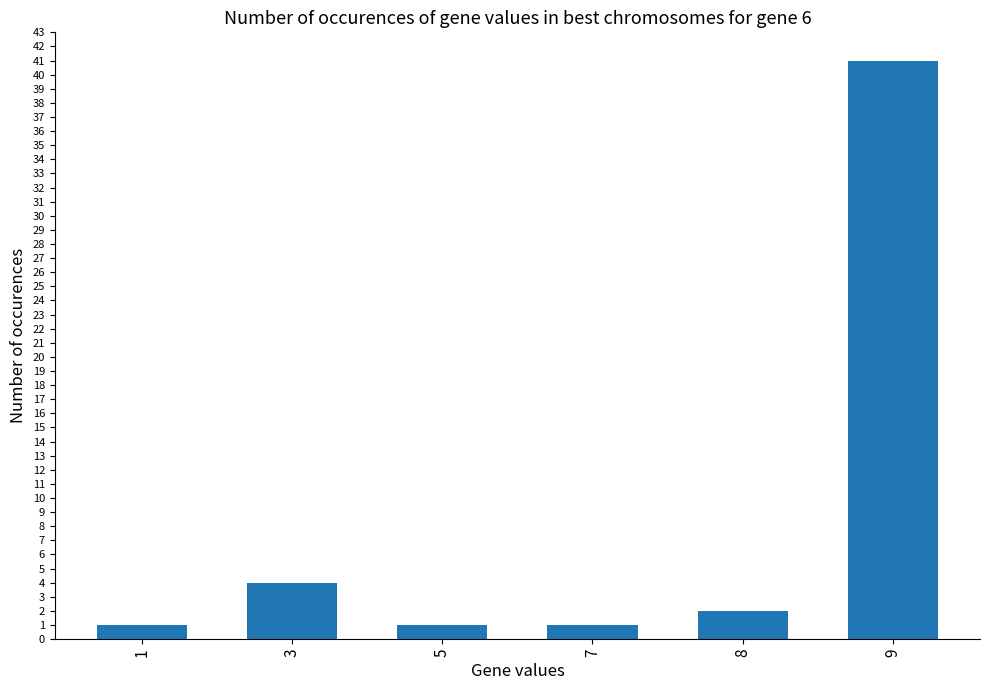

What is the maximum value shown in the chart?

41